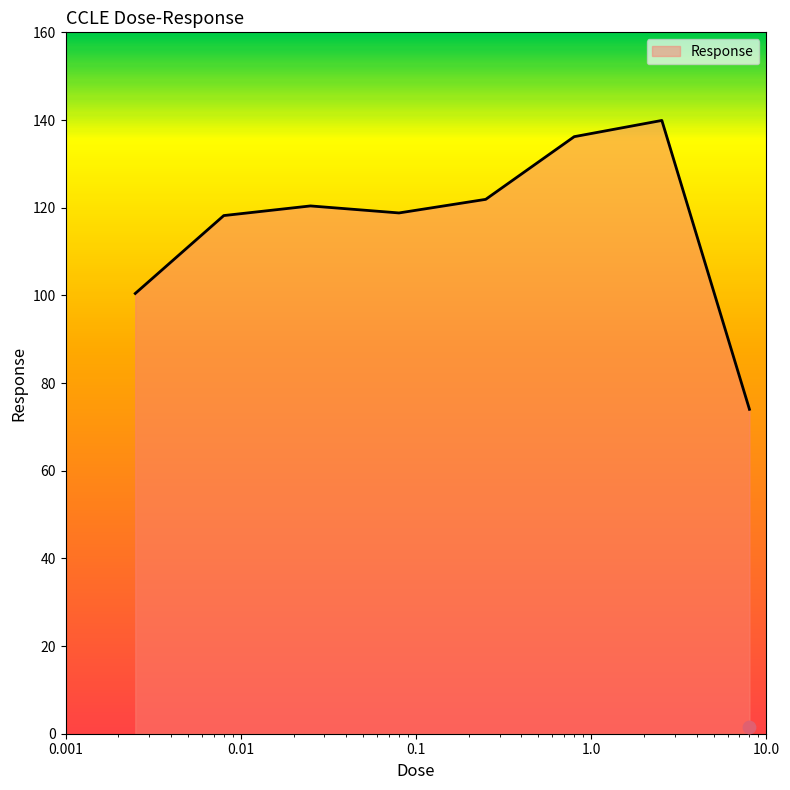

Between 8.0 and 0.25, which is larger?

0.25